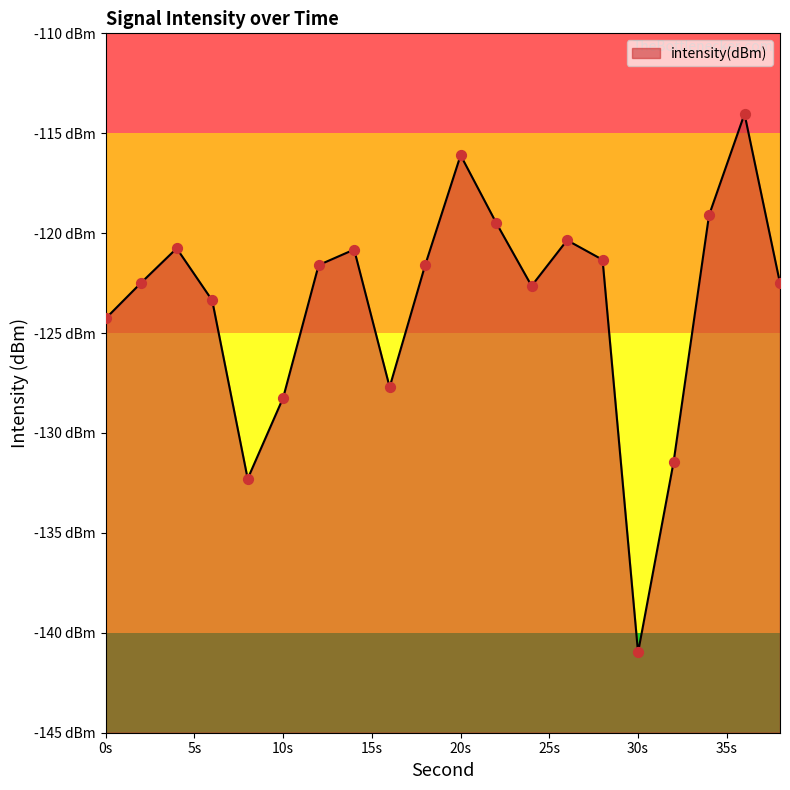

Between 20s and 0s, which is larger?

20s